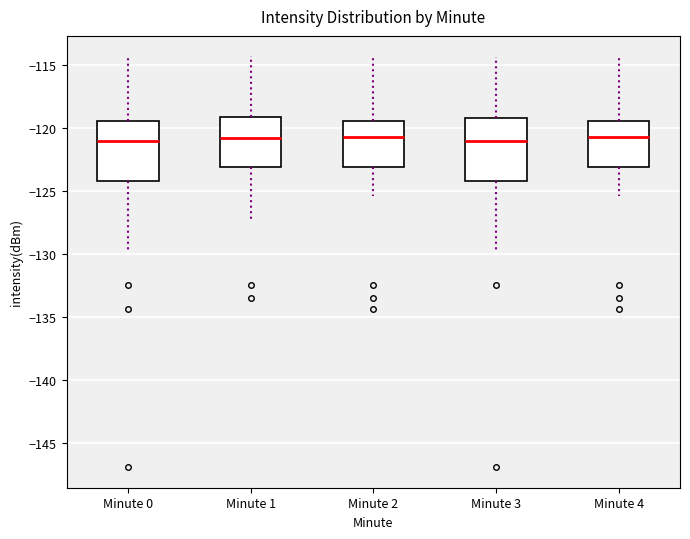

Reading left to right, read every box against the y-axis: the position of its median line, the range the box covers, and the ends of its whiskers. The values are not printed on the chart, so give them approximately, as read against the axis.

Minute 0: median -121.0, box -124.0 to -119.5, whiskers -130.0 to -114.5
Minute 1: median -121.0, box -123.0 to -119.0, whiskers -127.5 to -114.5
Minute 2: median -121.0, box -123.0 to -119.5, whiskers -125.5 to -114.5
Minute 3: median -121.0, box -124.0 to -119.0, whiskers -130.0 to -114.5
Minute 4: median -121.0, box -123.0 to -119.5, whiskers -125.5 to -114.5